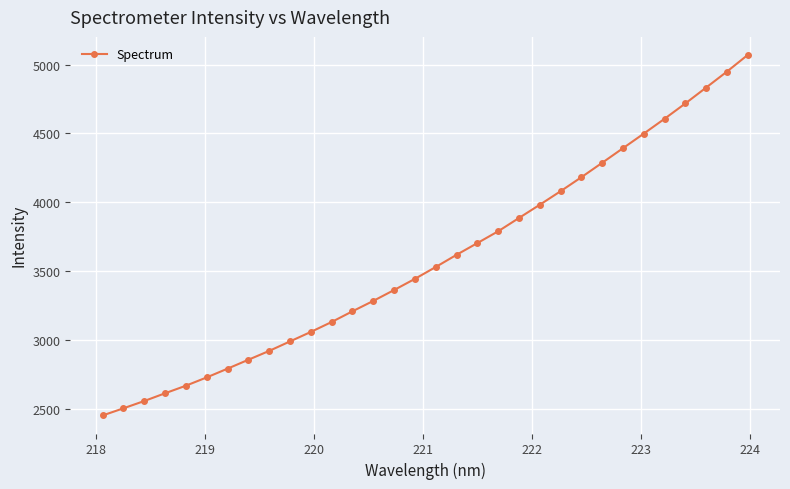

What is the value of the 5th point from the left?

2669.4